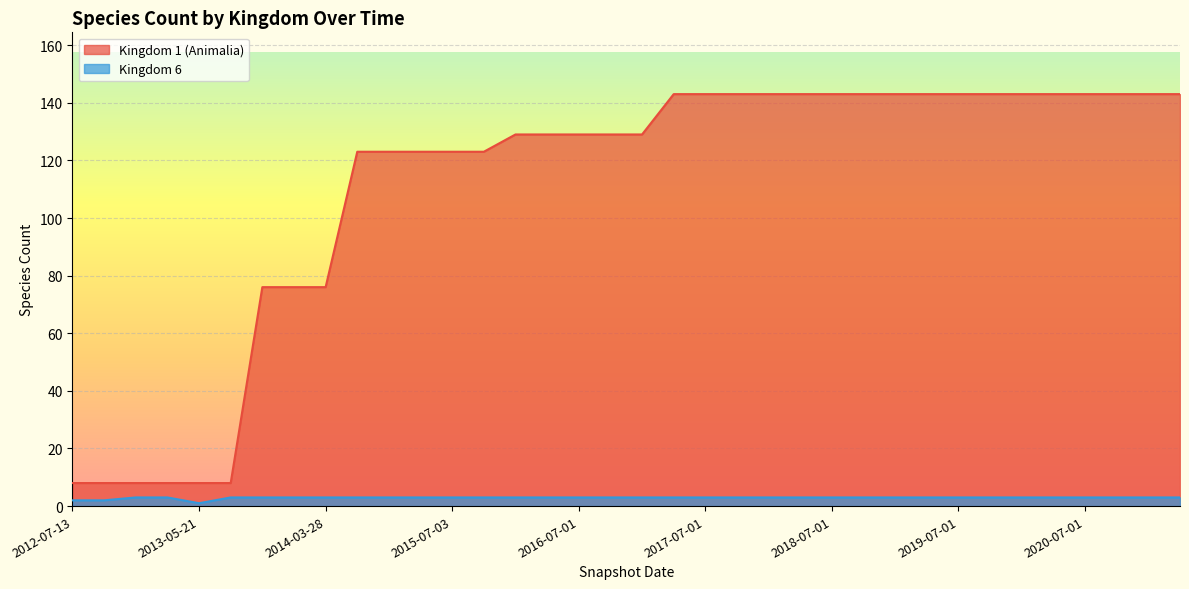

Where does the Kingdom 1 (Animalia) series first go above 129?

2017-04-01